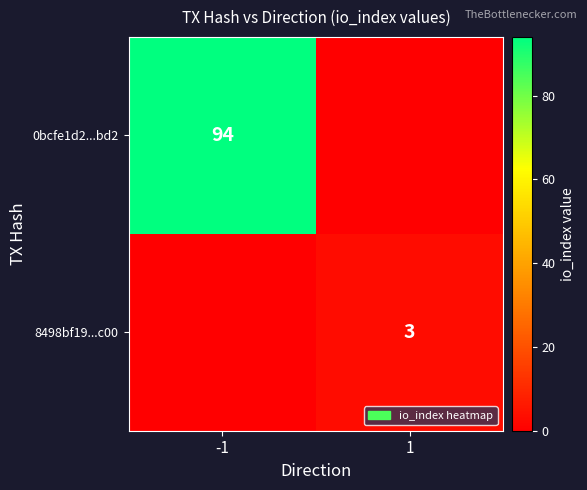

Is it true that 8498bf19...c00 equals 3 at 1?

True